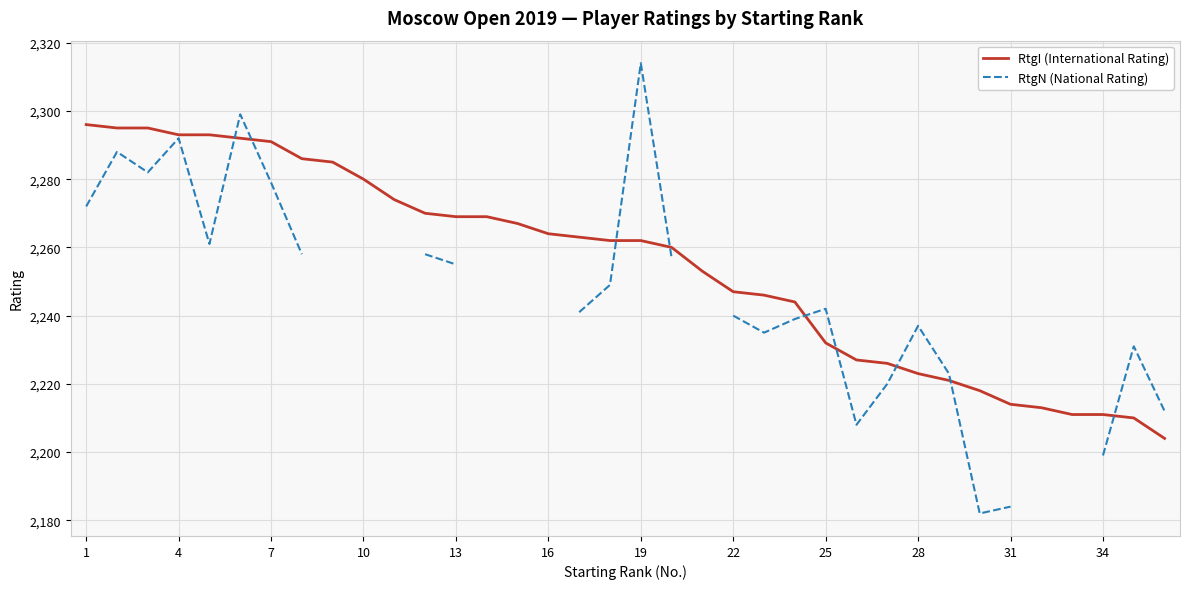

What are all the series names shown in the legend?

RtgI (International Rating), RtgN (National Rating)